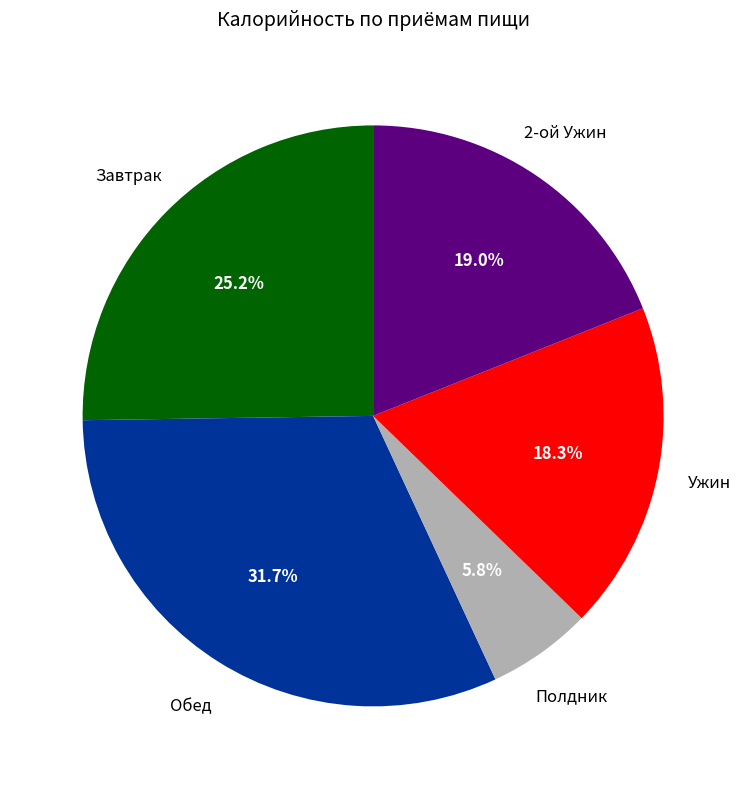

Is there any slice that represents more than half of the pie?

No